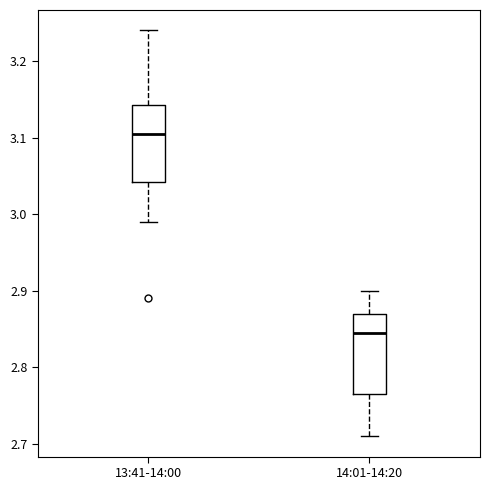

Reading left to right, read every box against the y-axis: the position of its median line, the range the box covers, and the ends of its whiskers. The values are not printed on the chart, so give them approximately, as read against the axis.

13:41-14:00: median 3.11, box 3.04 to 3.14, whiskers 2.99 to 3.24
14:01-14:20: median 2.85, box 2.77 to 2.87, whiskers 2.71 to 2.90